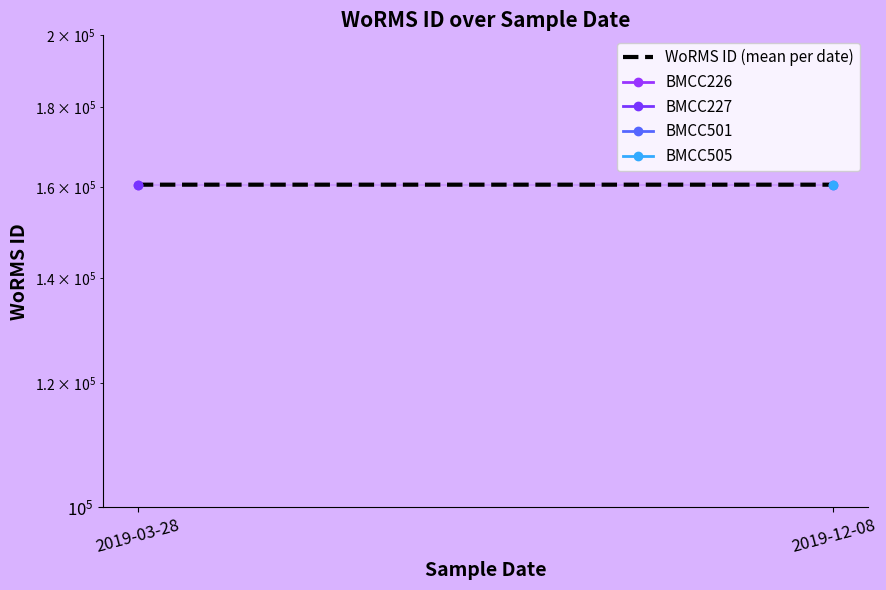

What is the greatest value displayed?

160591